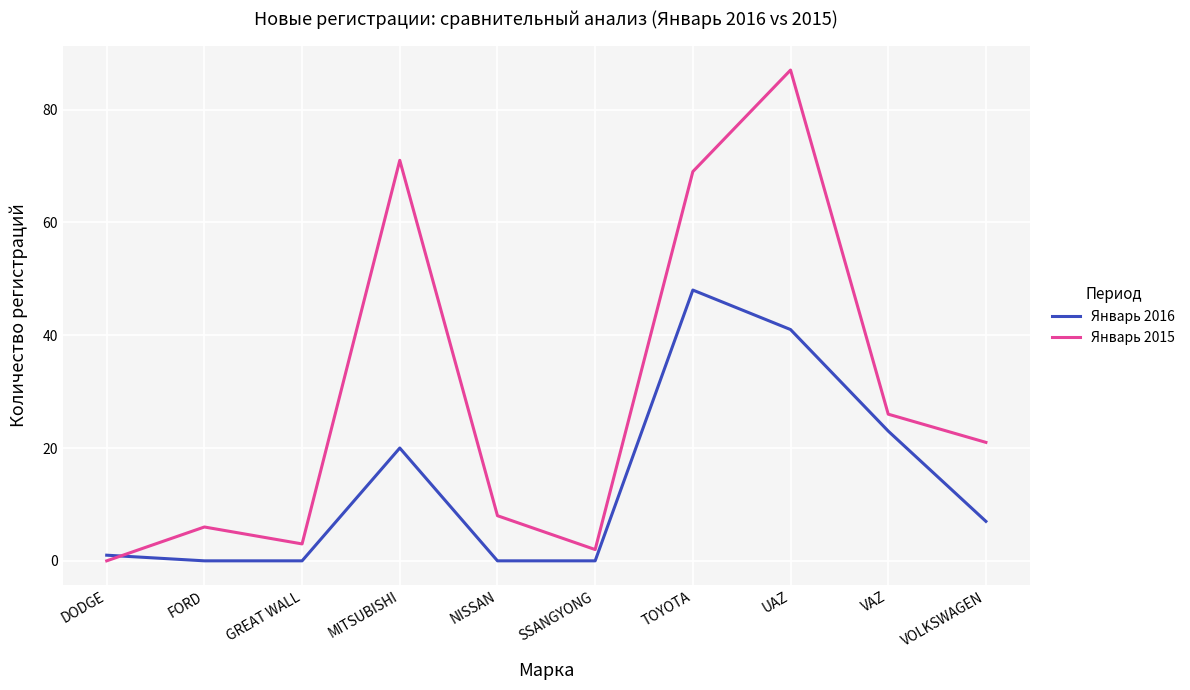

Is it true that Январь 2015 equals 69 at TOYOTA?

True